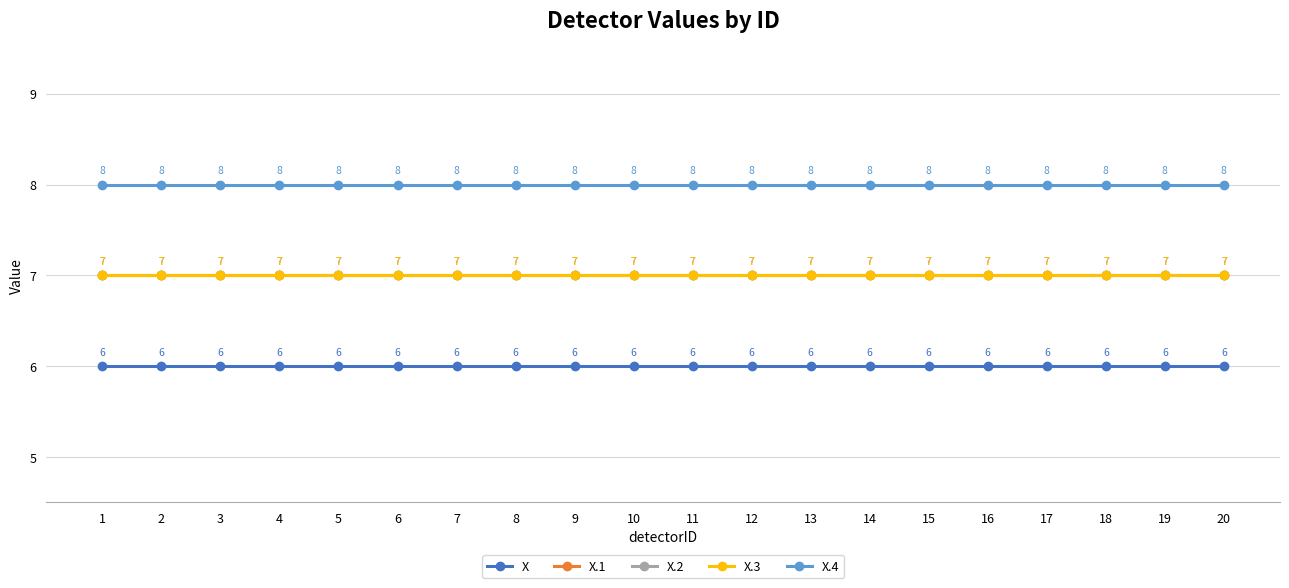

Which series has the largest total across all categories?

X.4